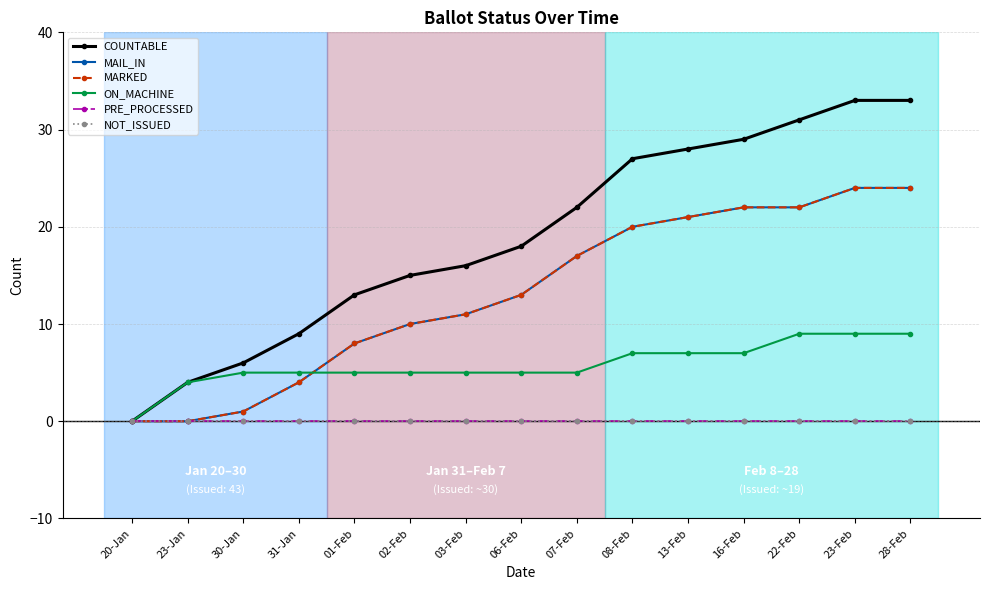

The value of COUNTABLE at 31-Jan is 2. True or false?

False